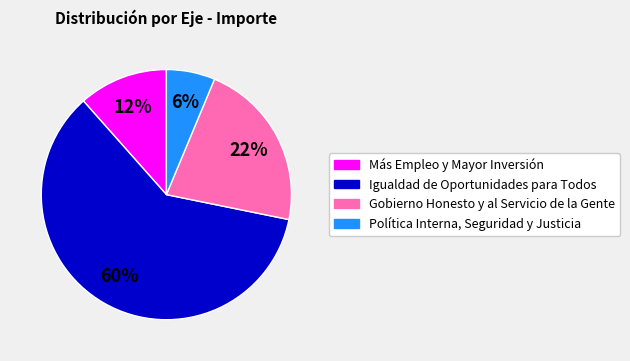

How many segments does this pie chart have?

4